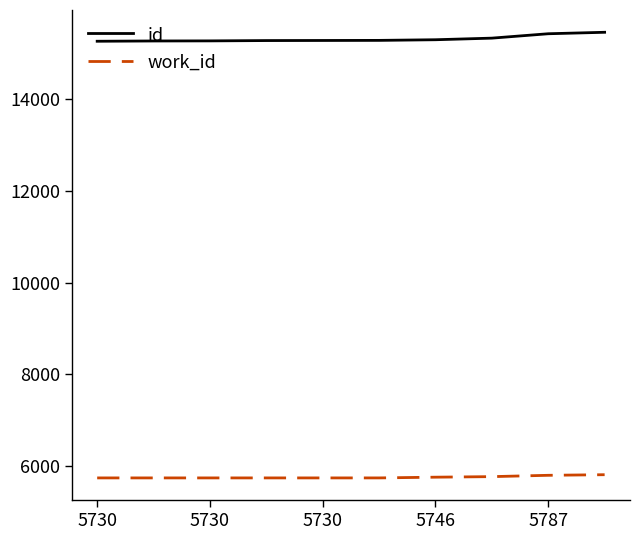

What is the highest value of the work_id series?

5800